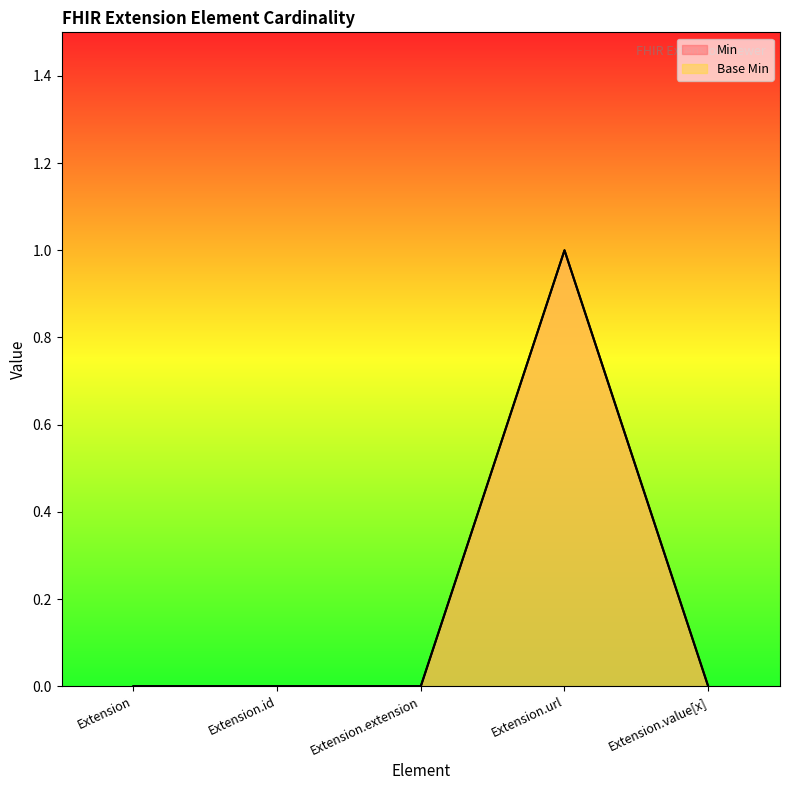

Reading left to right, transcribe all the data shown in this chart.

Min: Extension=0	Extension.id=0	Extension.extension=0	Extension.url=1	Extension.value[x]=0
Base Min: Extension=0	Extension.id=0	Extension.extension=0	Extension.url=1	Extension.value[x]=0